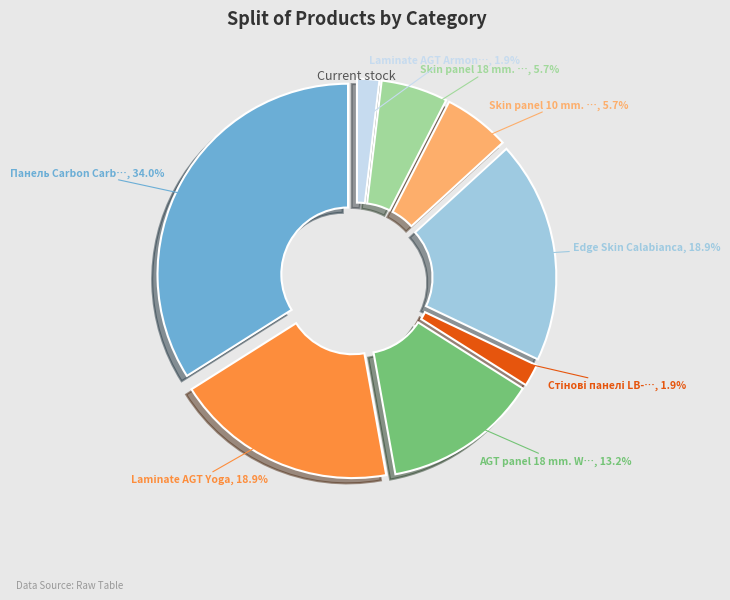

How many slices are in this pie chart?

8